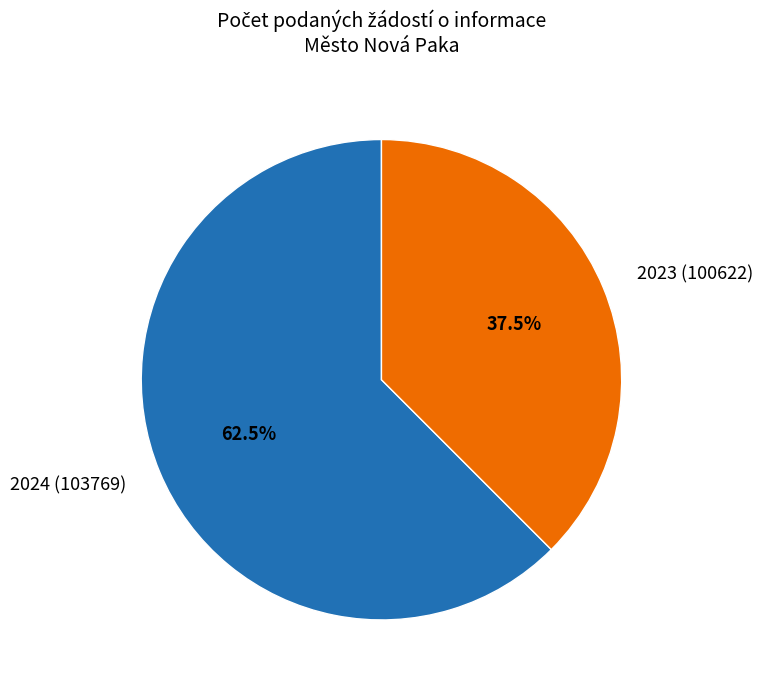

Which category has the biggest portion of the pie?

2024 (103769)